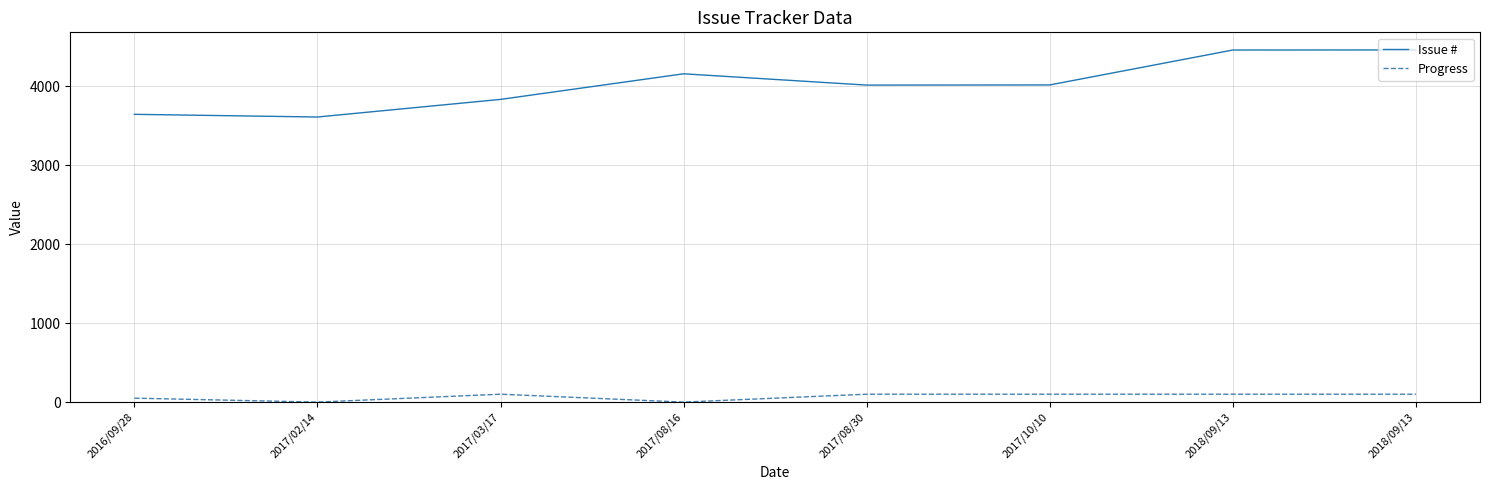

Is this an area chart (filled region under the line)?

No